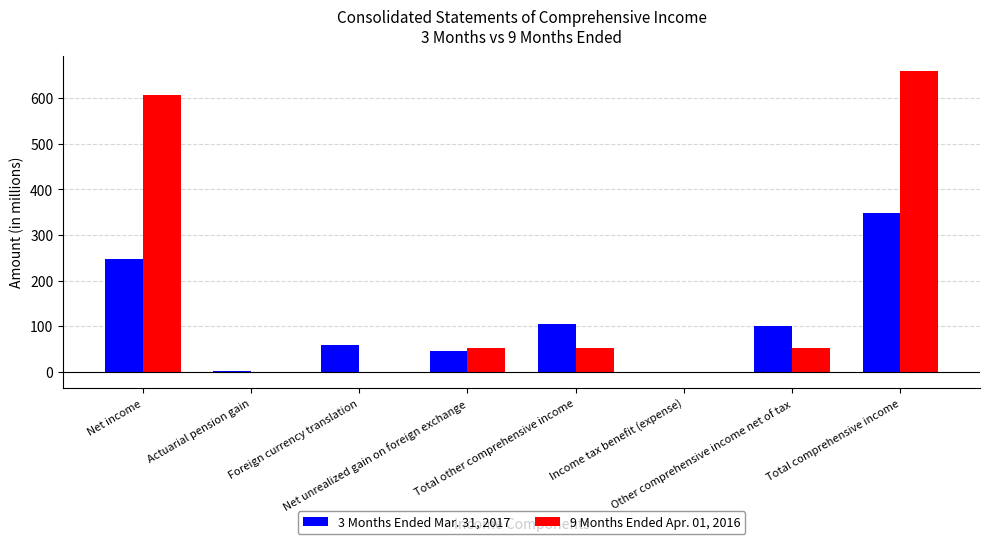

Count the number of data series in this chart.

2